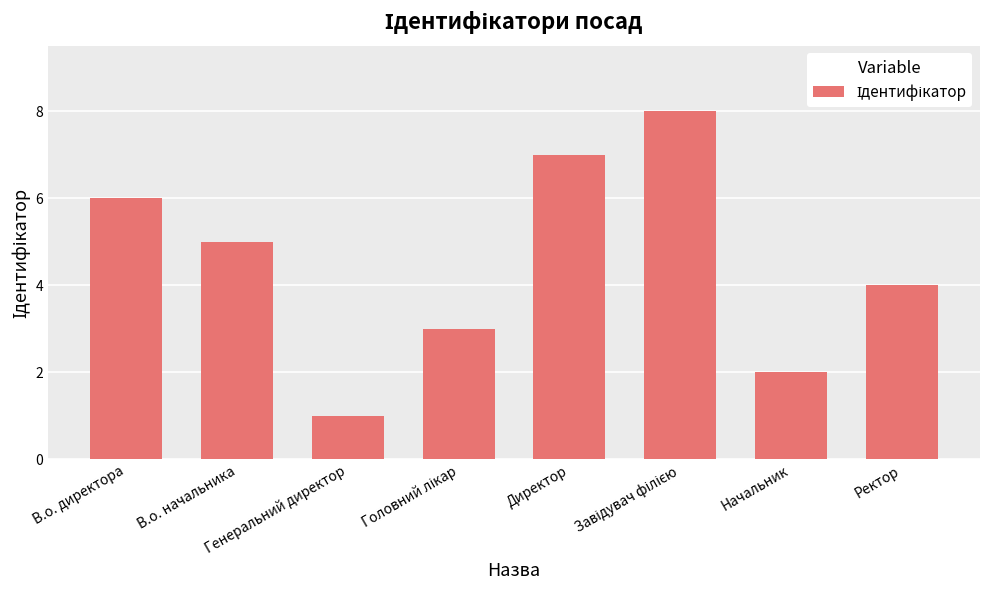

What is the value of the 2nd bar from the left?

5